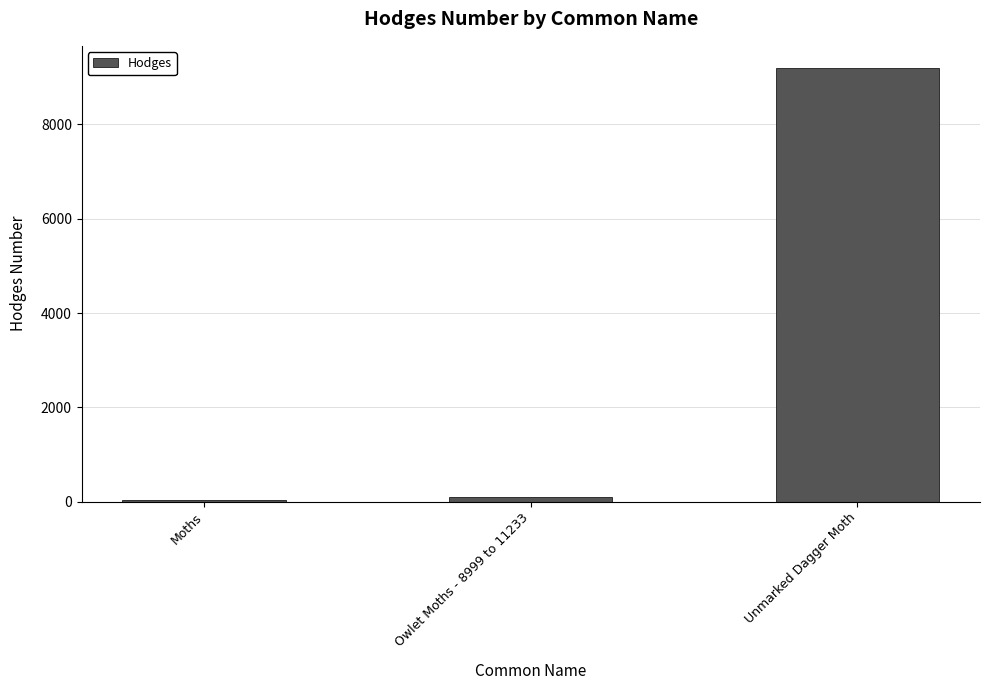

Does the chart contain stacked bars?

No